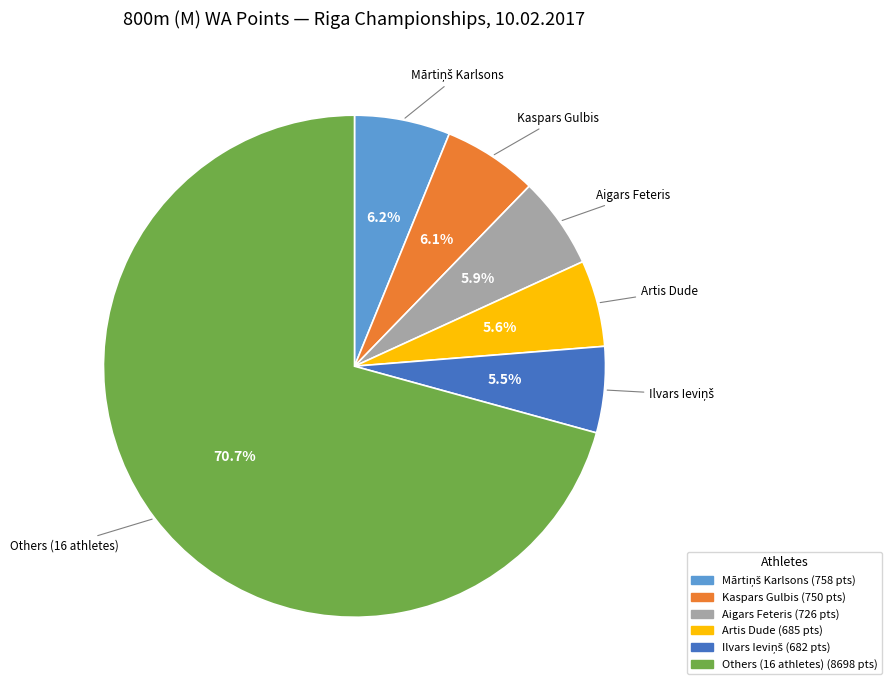

Does any single category account for the majority?

Yes